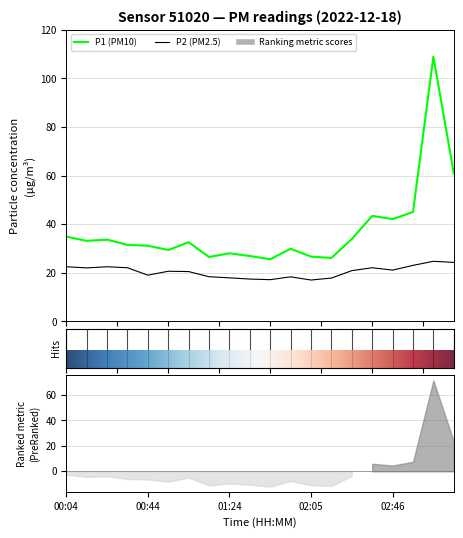

How many data points in P1 are above 32?

10